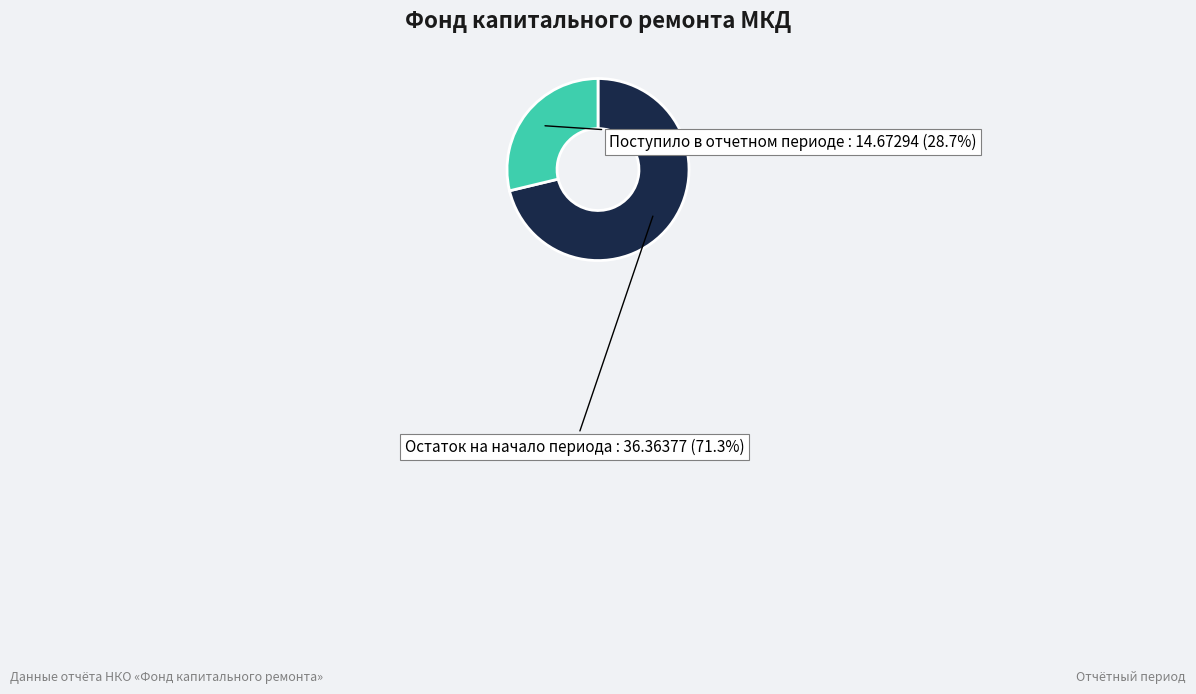

Does any single category account for the majority?

Yes